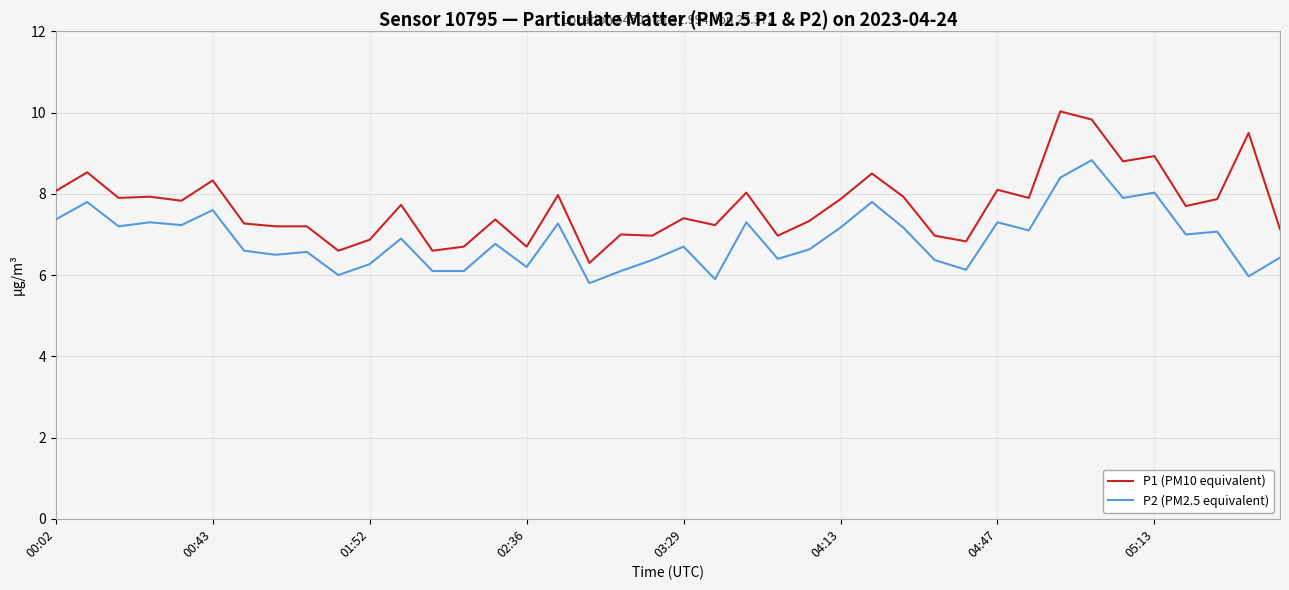

List the series in order of their peak value, highest first.

P1 (PM10 equivalent), P2 (PM2.5 equivalent)